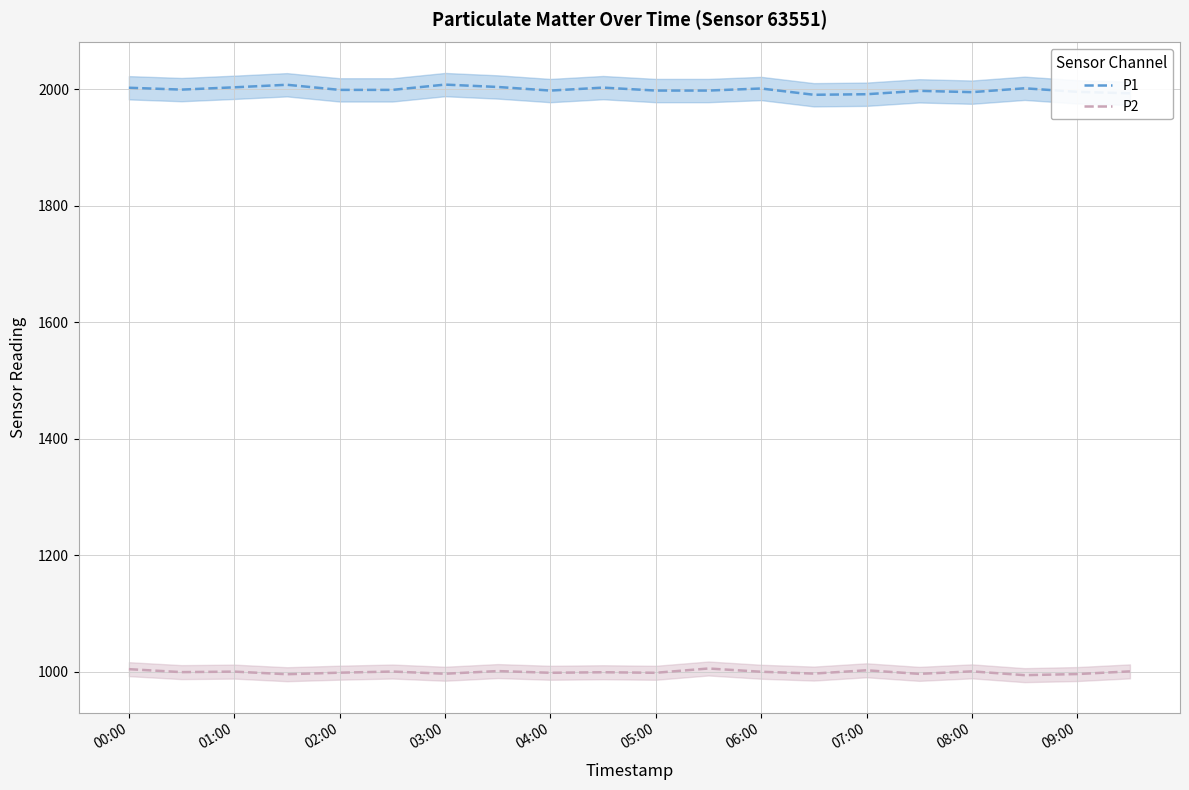

True or false: P1 and P2 cross at least once.

False